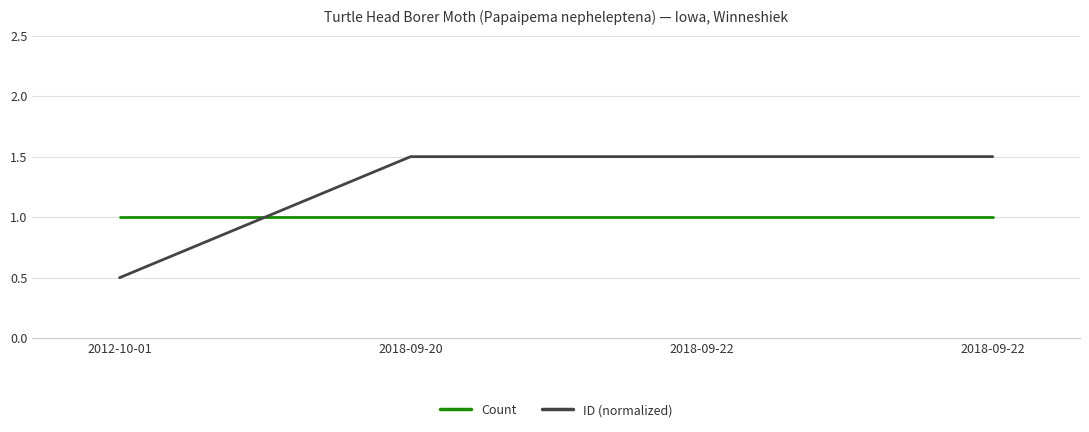

Rank the series by their average value, from lowest to highest.

Count, ID (normalized)